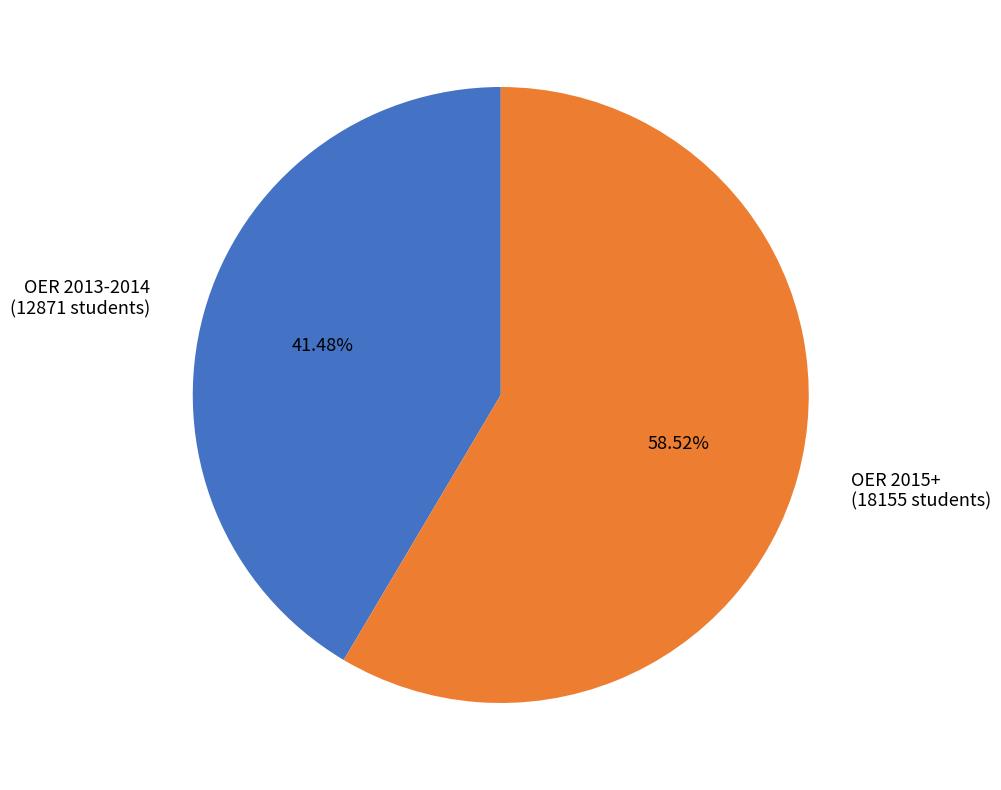

How many slices are in this pie chart?

2